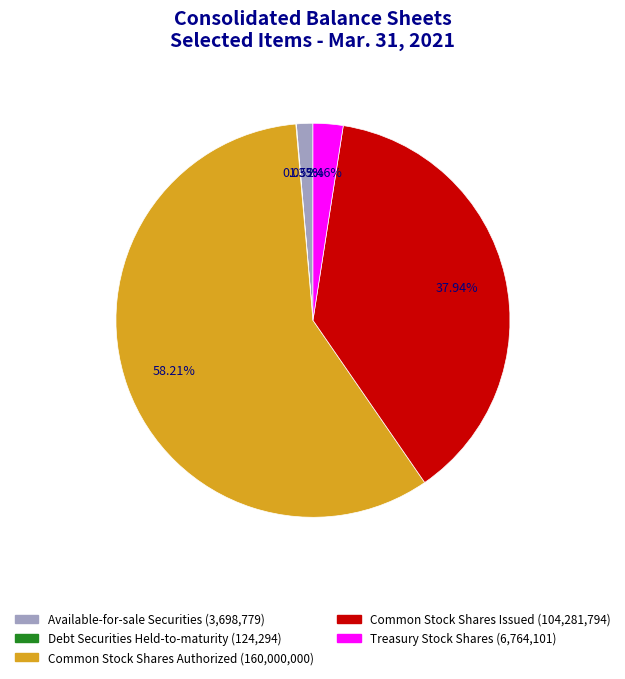

True or false: Treasury Stock Shares accounts for 2% of the total.

True